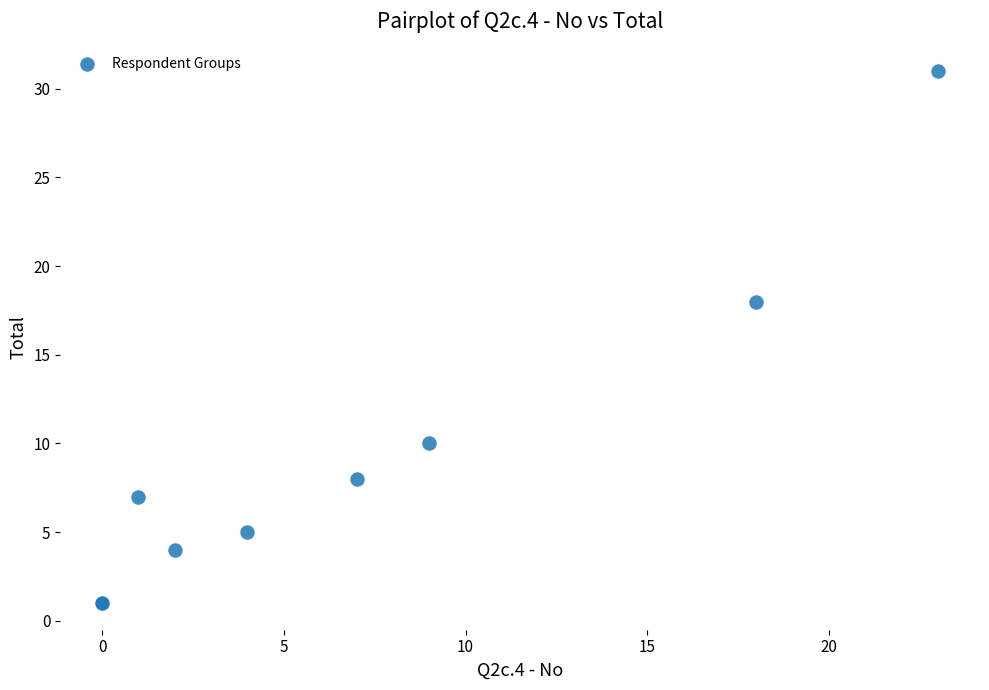

What Y value in the scatter plot is closest to 16?

18